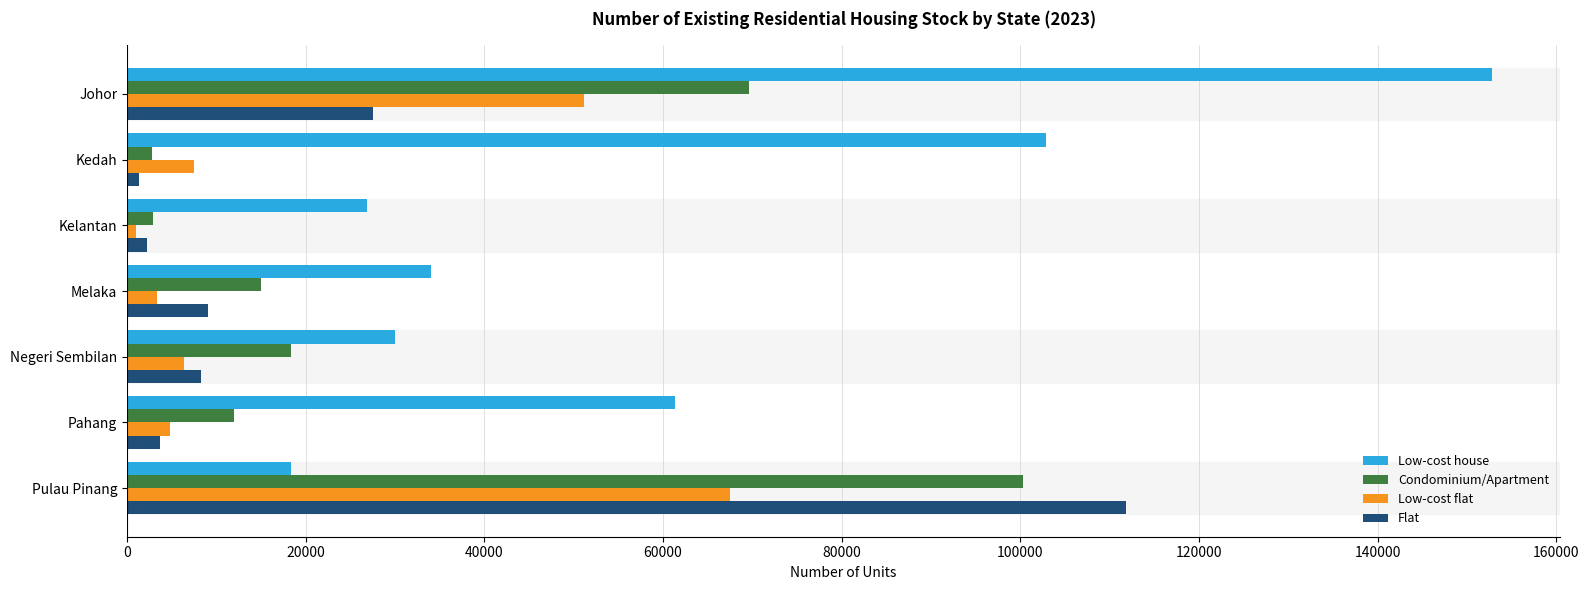

The value of Flat at Johor is 14289. True or false?

False